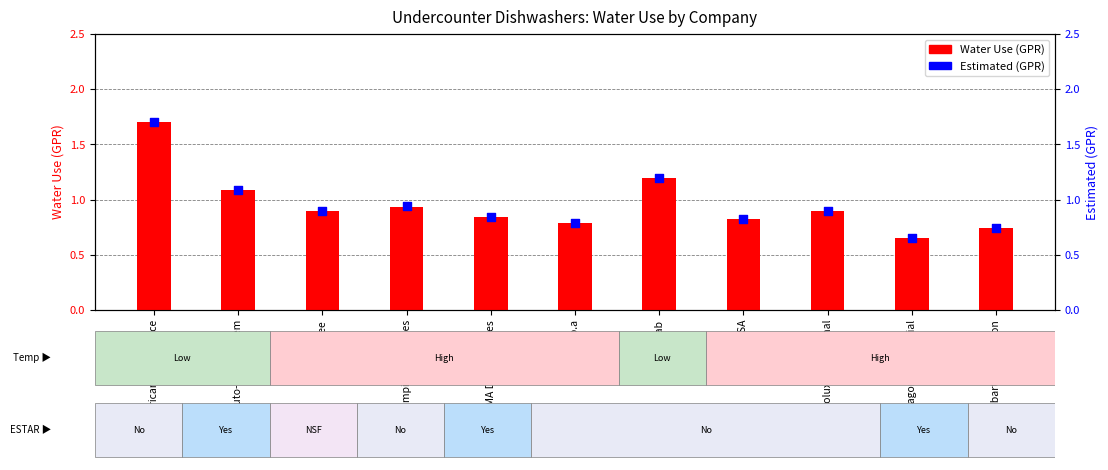

What are all the series names shown in the legend?

Water Use (GPR), Estimated (GPR)